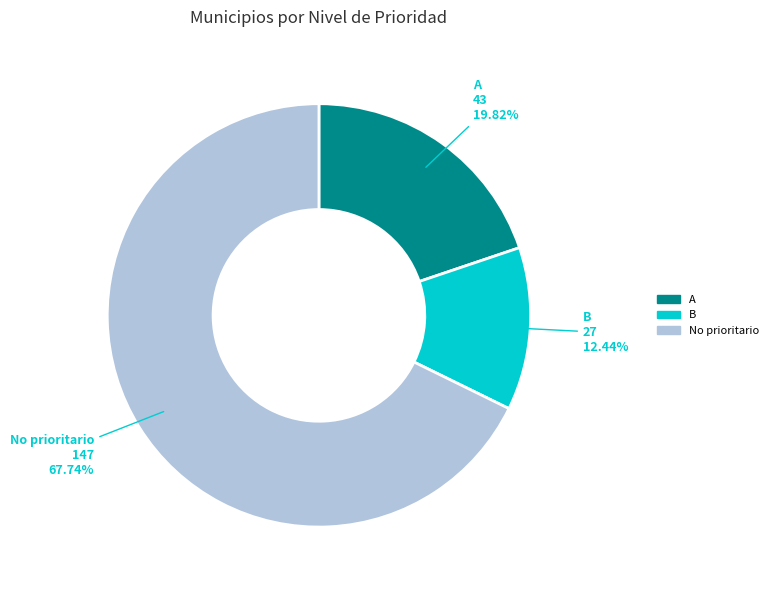

Is there a majority slice in this chart?

Yes